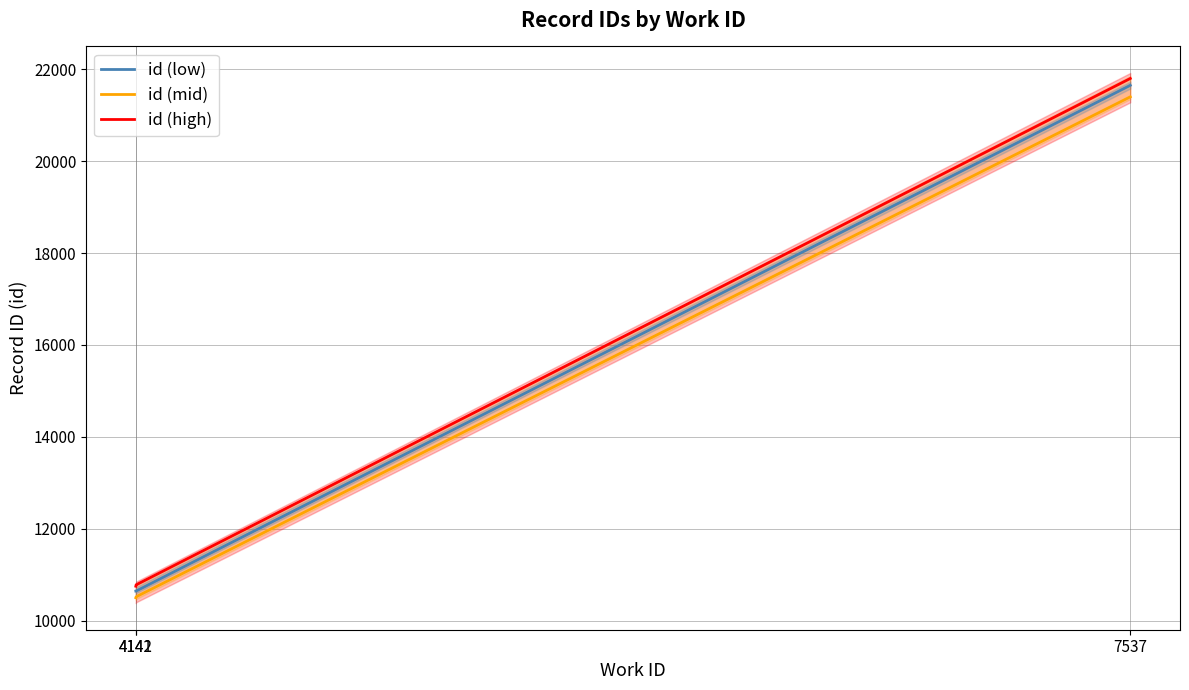

Which category has the lowest value in the id (low) series?

4141